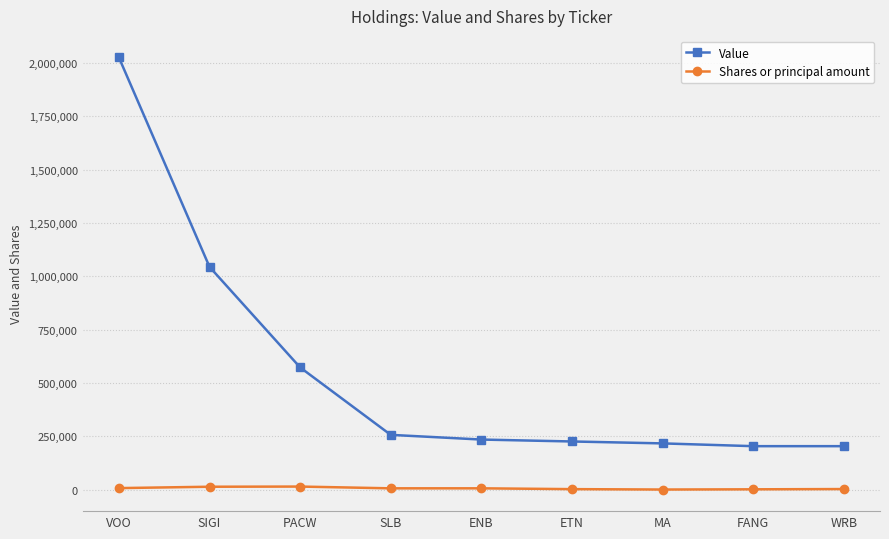

Rank the series by their maximum value, from highest to lowest.

Value, Shares or principal amount